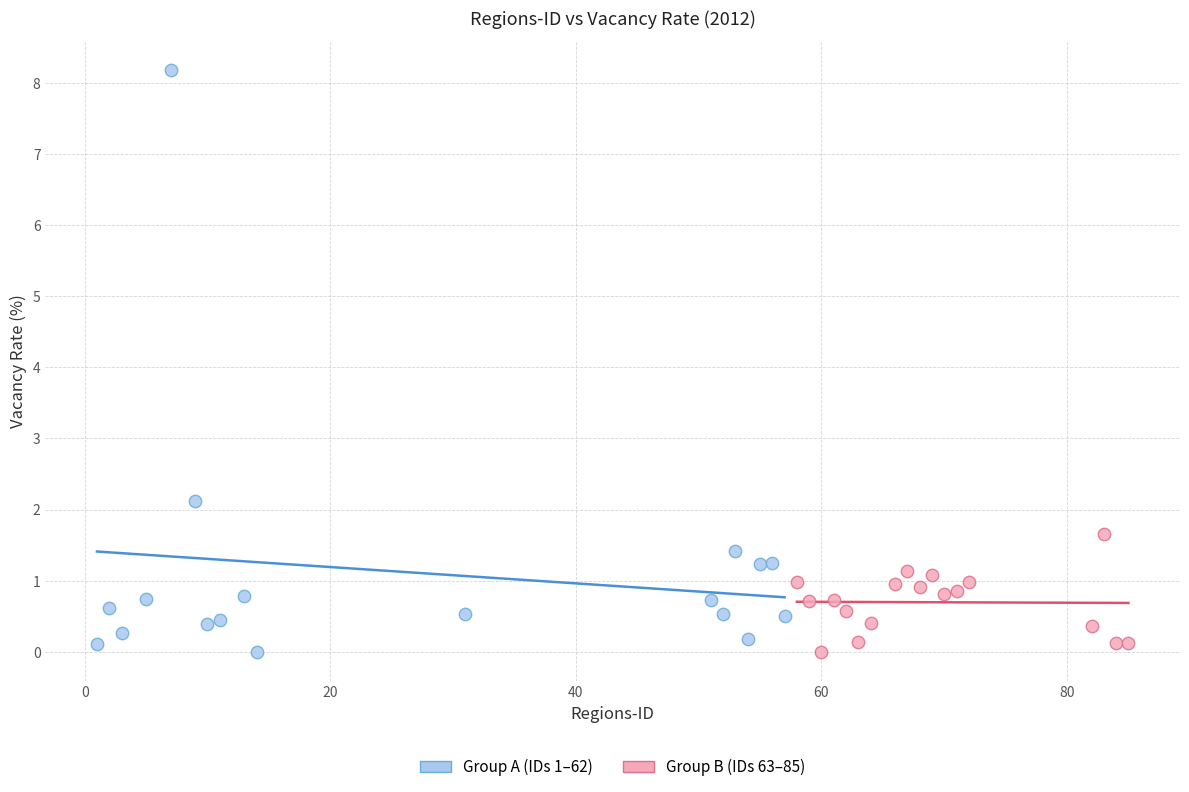

Which series has the largest Y range (max minus min)?

Group A (IDs 1–62)